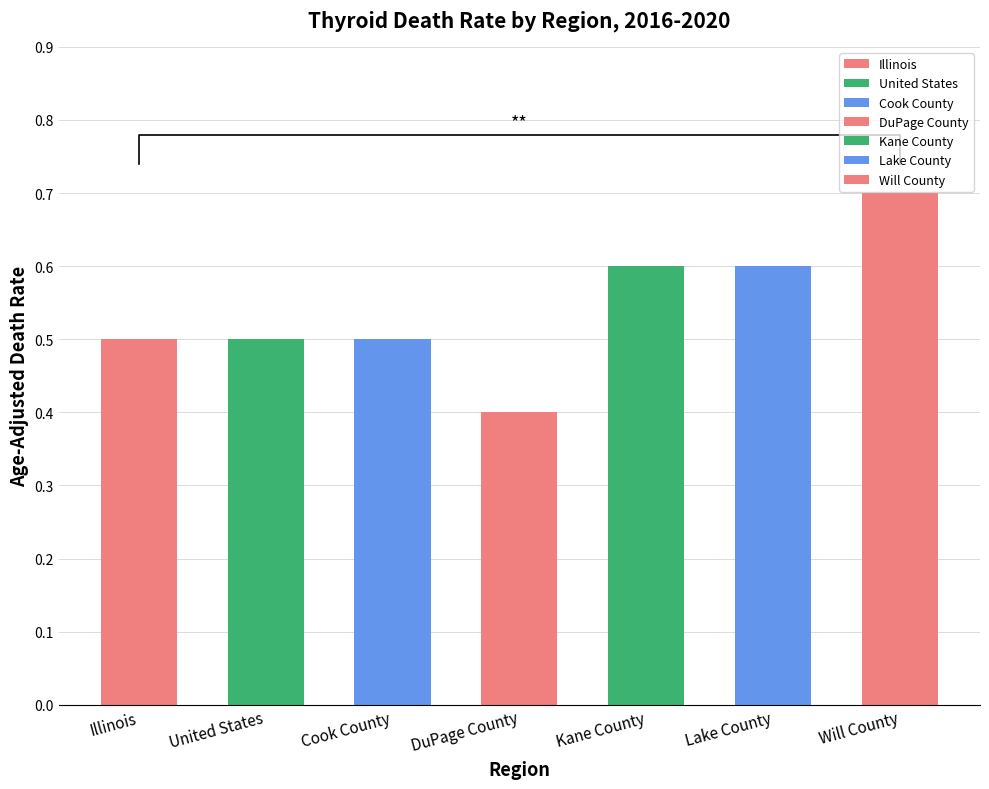

What is the maximum value shown in the chart?

0.7